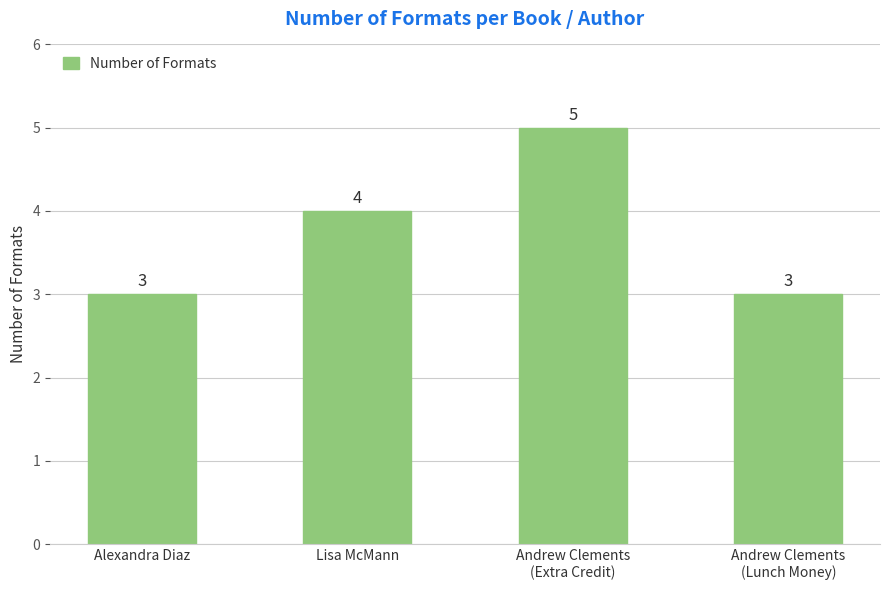

True or false: the data shows 3 at Andrew Clements
(Lunch Money).

True